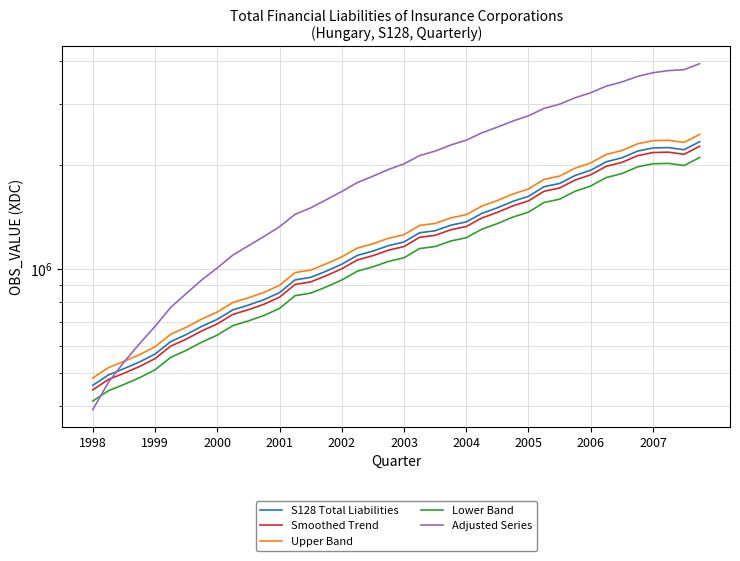

What is the average value of the Lower Band series?

1148696.3